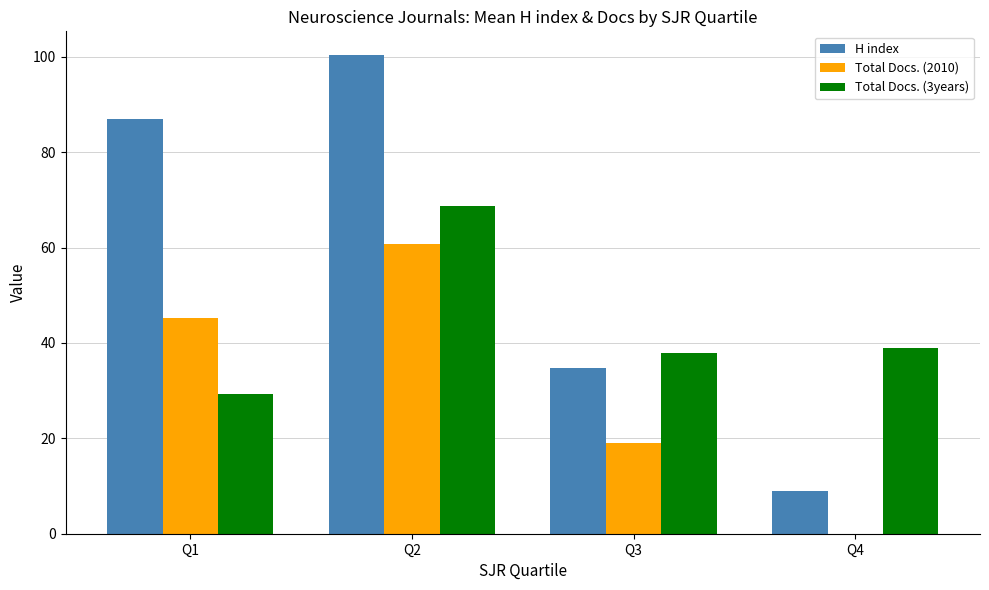

What is the sum of the Total Docs. (3years) values at Q3 and Q1?

67.3